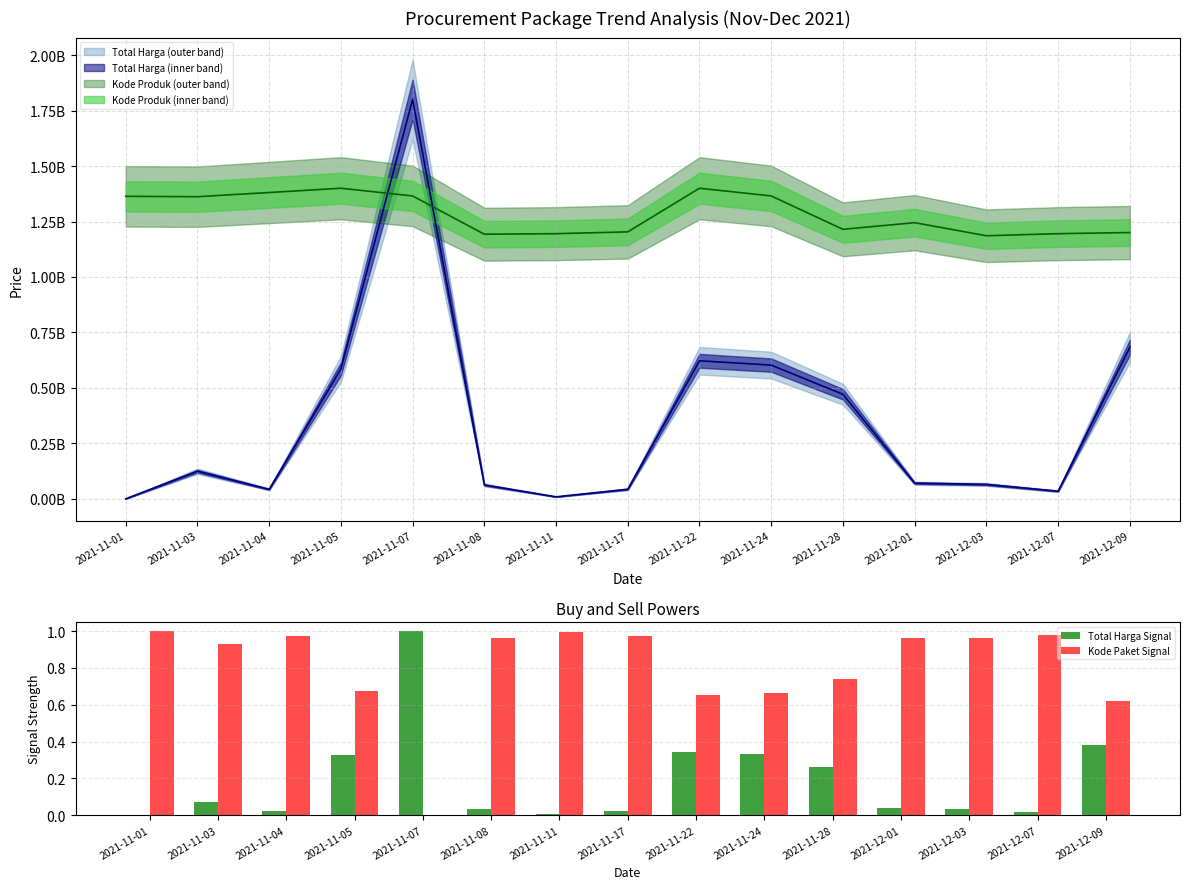

Read the Kode Paket Signal value at 2021-11-22.

0.7